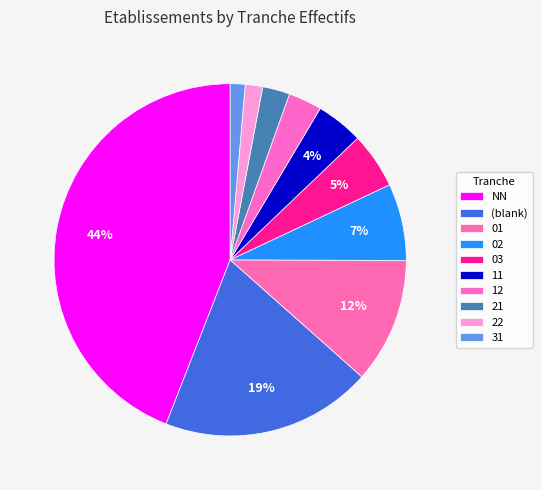

What percentage is the 02 slice, to the nearest percent?

7%